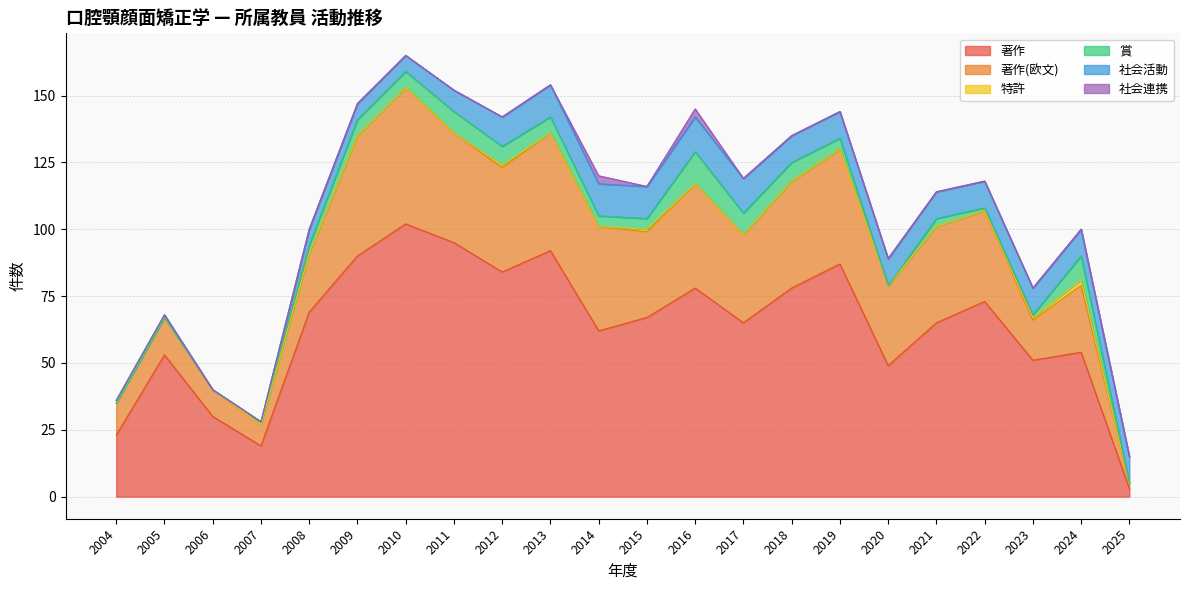

Reading right to left, what are all the values shown in this chart?

著作: 2025=3	2024=54	2023=51	2022=73	2021=65	2020=49	2019=87	2018=78	2017=65	2016=78	2015=67	2014=62	2013=92	2012=84	2011=95	2010=102	2009=90	2008=69	2007=19	2006=30	2005=53	2004=23
著作(欧文): 2025=2	2024=25	2023=15	2022=34	2021=36	2020=30	2019=43	2018=40	2017=33	2016=39	2015=32	2014=39	2013=44	2012=39	2011=41	2010=51	2009=45	2008=22	2007=8	2006=10	2005=14	2004=12
特許: 2025=0	2024=2	2023=1	2022=0	2021=0	2020=0	2019=0	2018=0	2017=0	2016=0	2015=1	2014=0	2013=0	2012=1	2011=0	2010=0	2009=0	2008=0	2007=0	2006=0	2005=0	2004=0
賞: 2025=0	2024=9	2023=1	2022=1	2021=3	2020=0	2019=4	2018=7	2017=8	2016=12	2015=4	2014=4	2013=6	2012=7	2011=8	2010=6	2009=6	2008=3	2007=1	2006=0	2005=0	2004=0
社会活動: 2025=10	2024=10	2023=10	2022=10	2021=10	2020=10	2019=10	2018=10	2017=13	2016=13	2015=12	2014=12	2013=12	2012=11	2011=8	2010=6	2009=6	2008=6	2007=0	2006=0	2005=1	2004=1
社会連携: 2025=0	2024=0	2023=0	2022=0	2021=0	2020=0	2019=0	2018=0	2017=0	2016=3	2015=0	2014=3	2013=0	2012=0	2011=0	2010=0	2009=0	2008=0	2007=0	2006=0	2005=0	2004=0